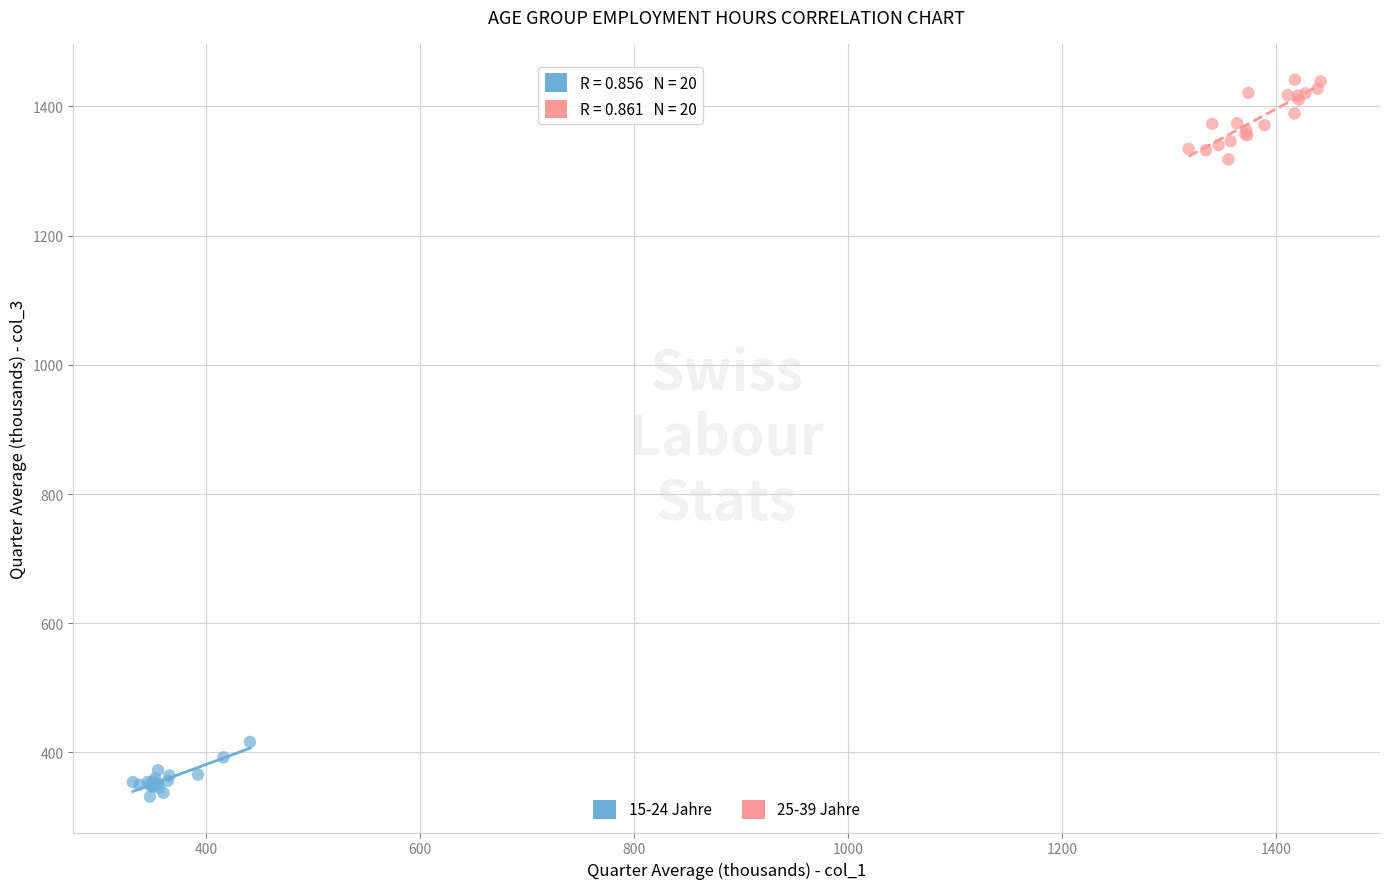

Which series contains the highest Y value?

25-39 Jahre